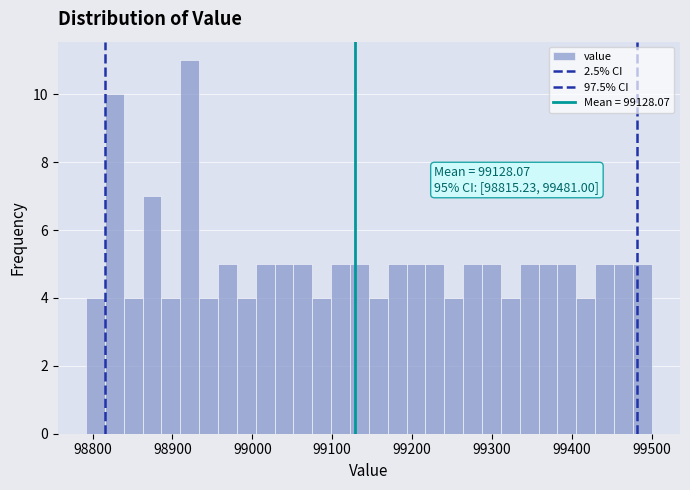

Around what value on the x-axis is the tallest bar? Give the approximate position of its centre, as read against the axis.

98920